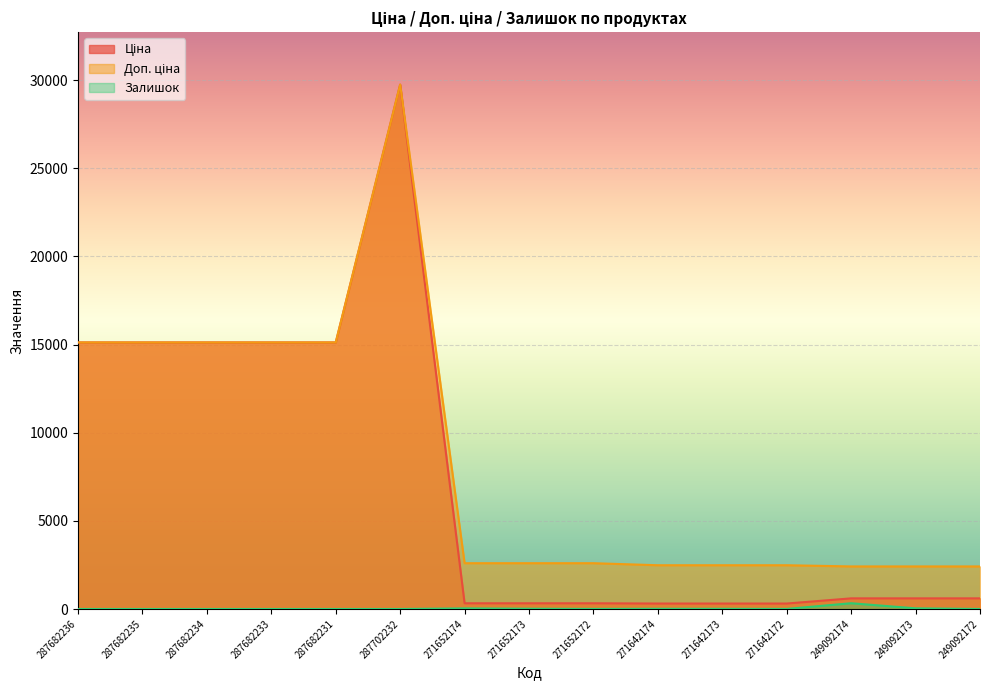

True or false: Ціна and Доп. ціна cross at least once.

False